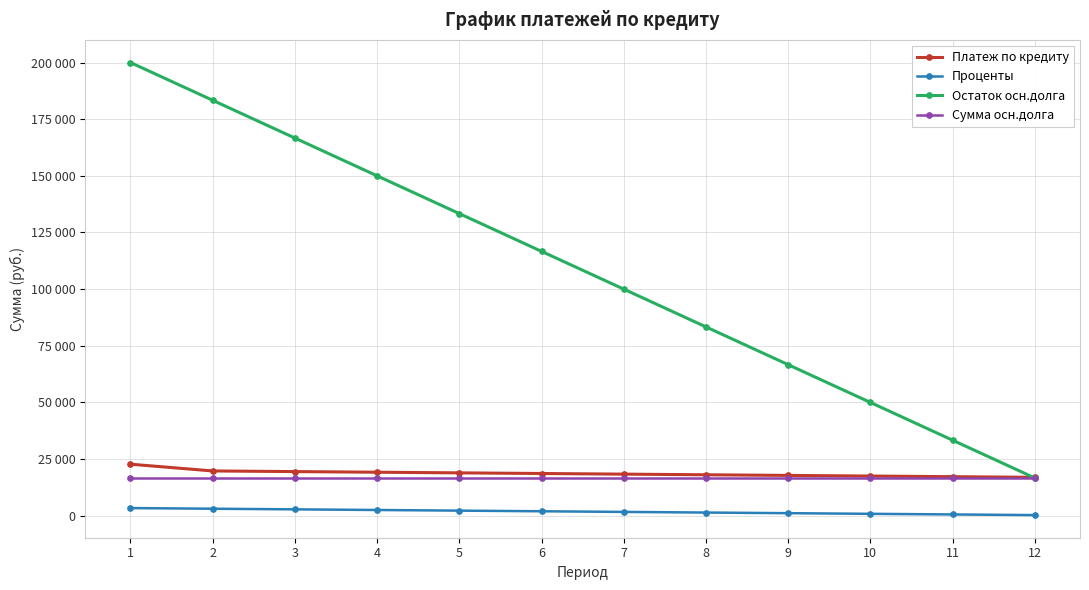

After their last crossing, which series has the higher values: Остаток осн.долга or Платеж по кредиту?

Платеж по кредиту